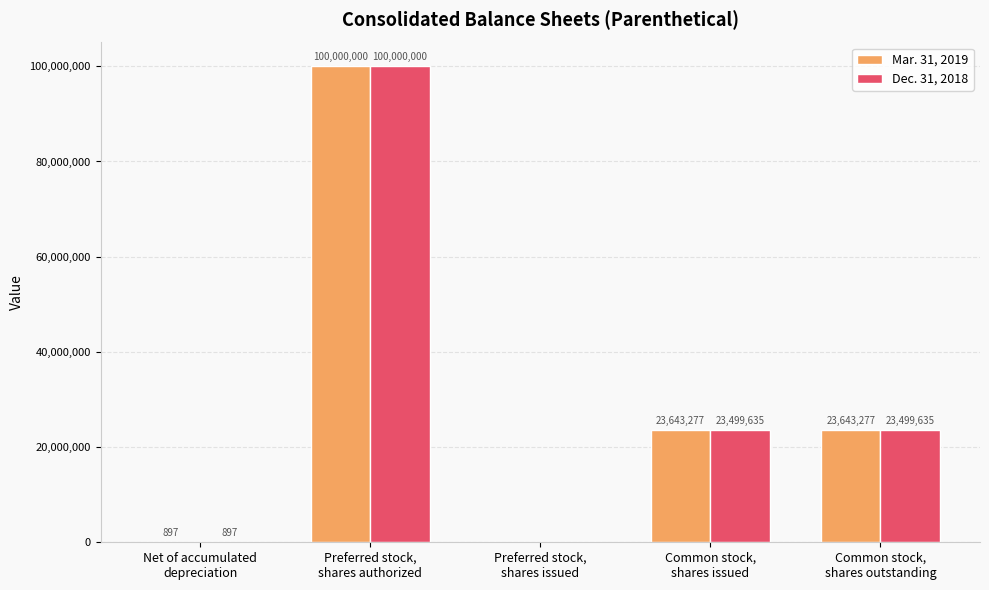

At which label does Mar. 31, 2019 reach its peak?

Preferred stock,
shares authorized